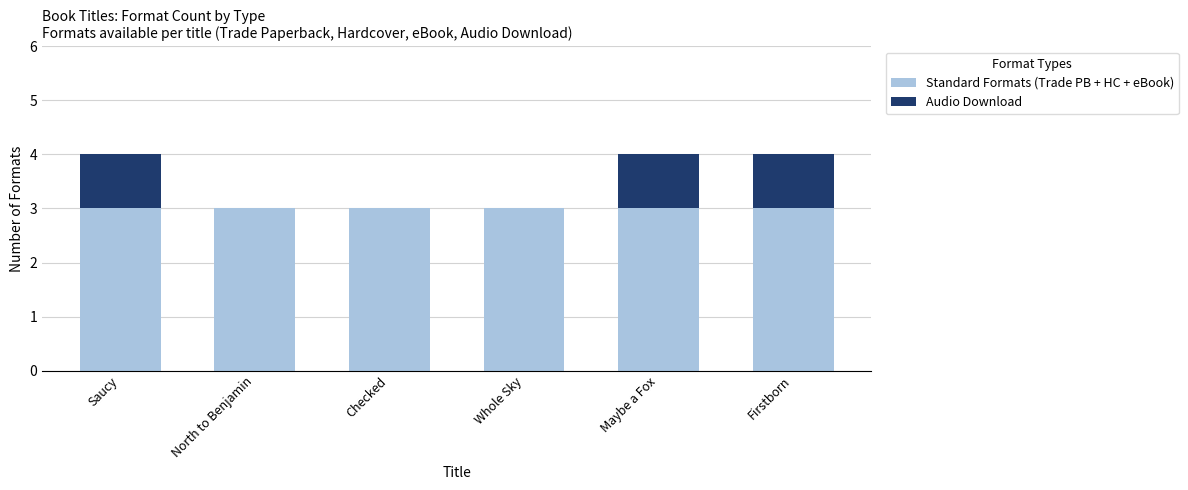

What is the sum of all Standard Formats (Trade PB + HC + eBook) values?

18